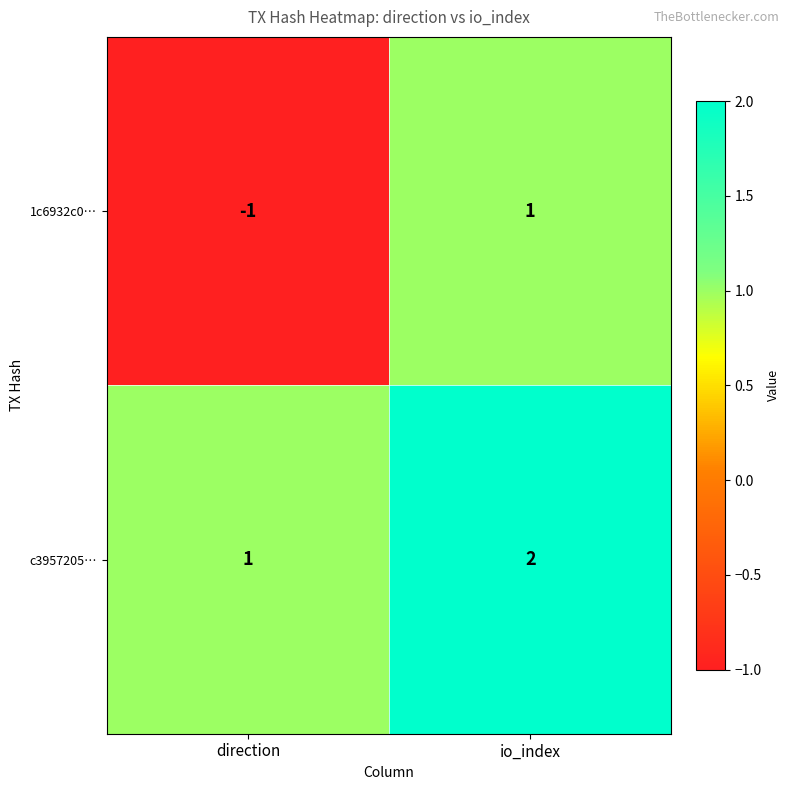

At which label is c3957205… closest to 1?

direction